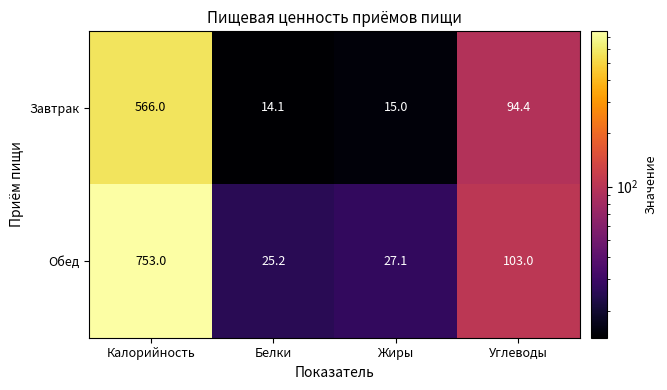

Rank the series by their maximum value, from lowest to highest.

Завтрак, Обед